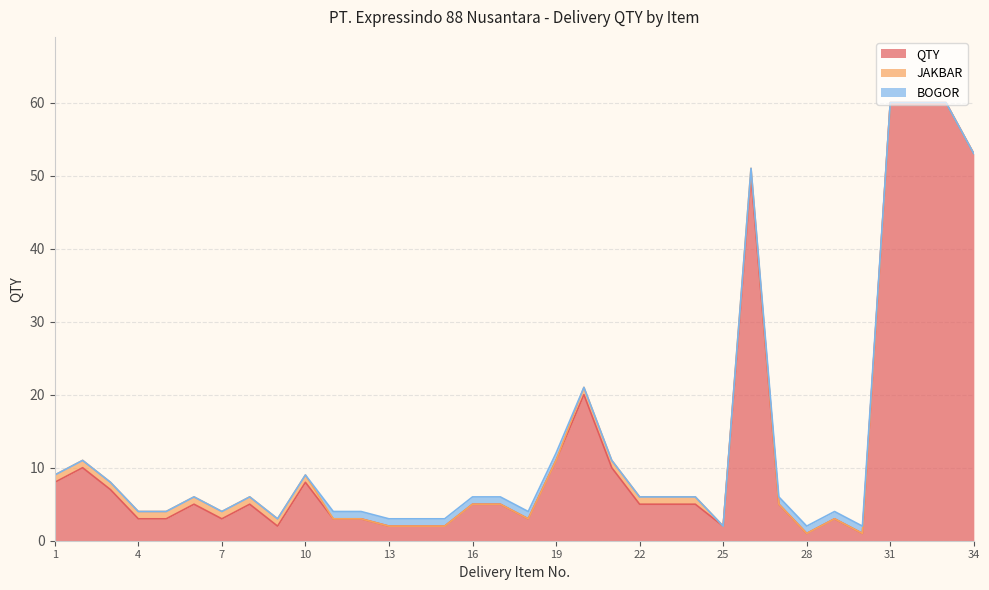

What is the difference between the BOGOR values at 30 and 9?

1